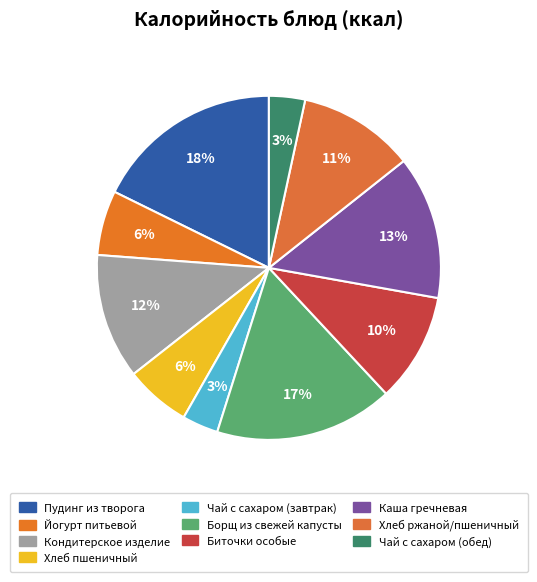

Combined, what portion of the pie is Биточки особые and Пудинг из творога?

28.0%